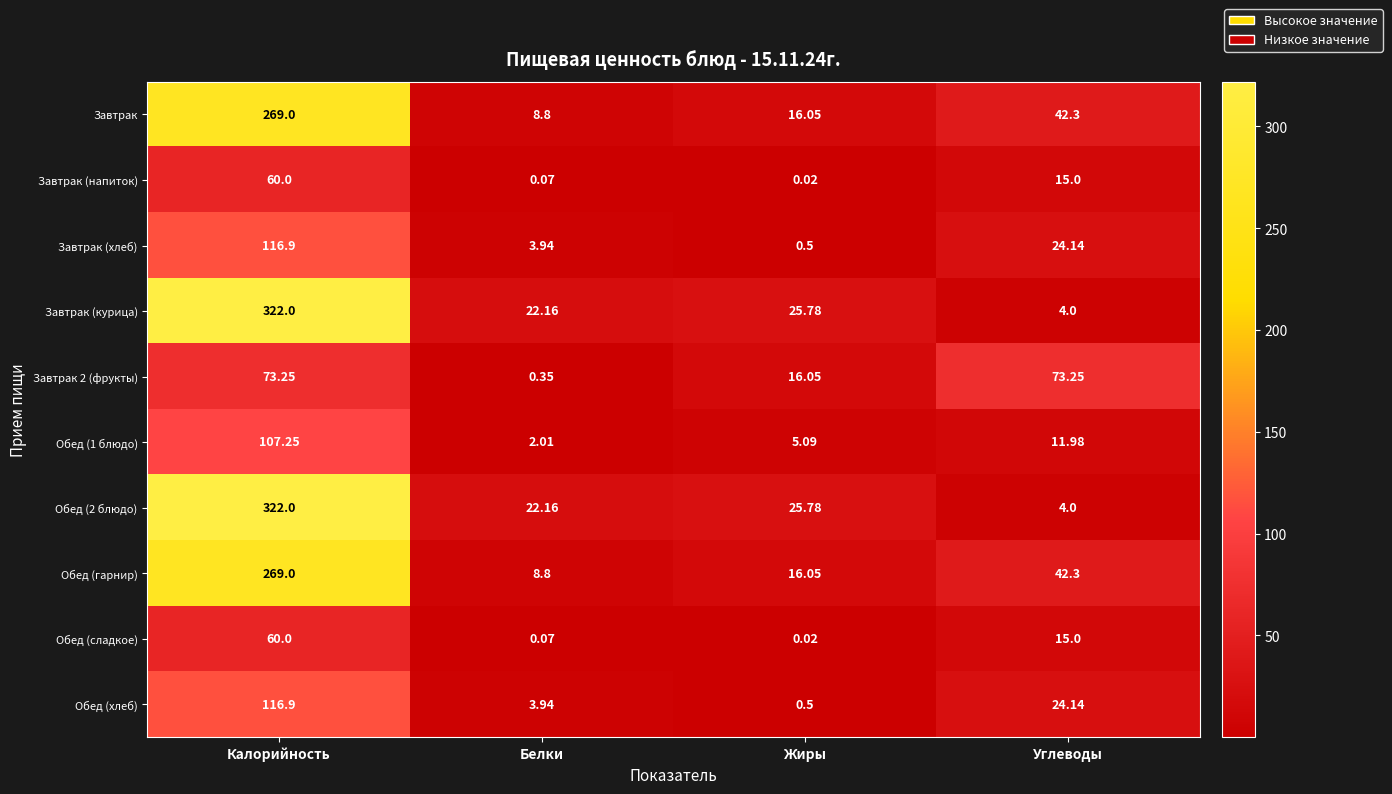

At which category does the chart reach its minimum across all series?

Жиры